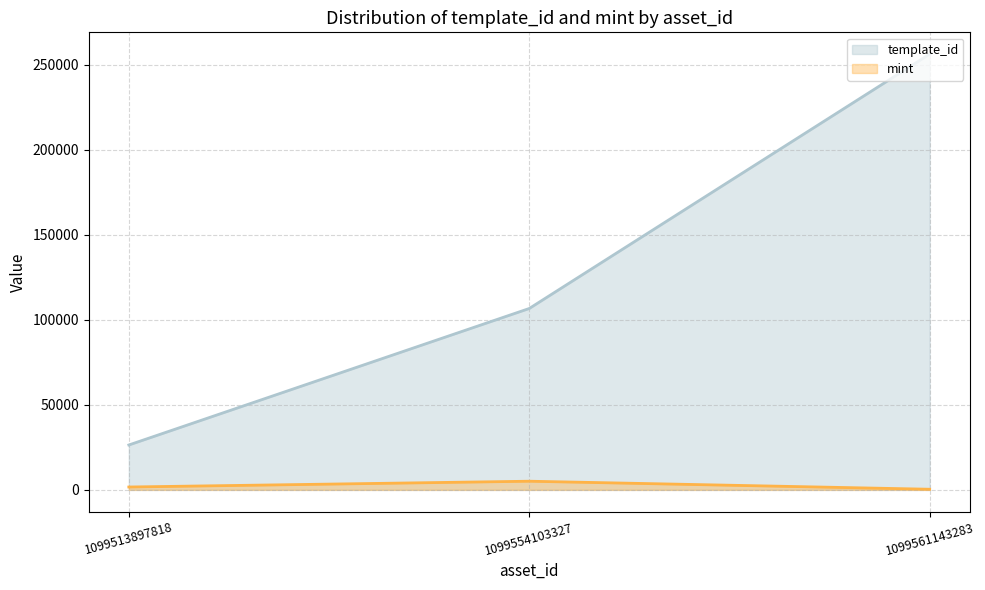

Rank the categories by mint value from lowest to highest.

1099561143283, 1099513897818, 1099554103327